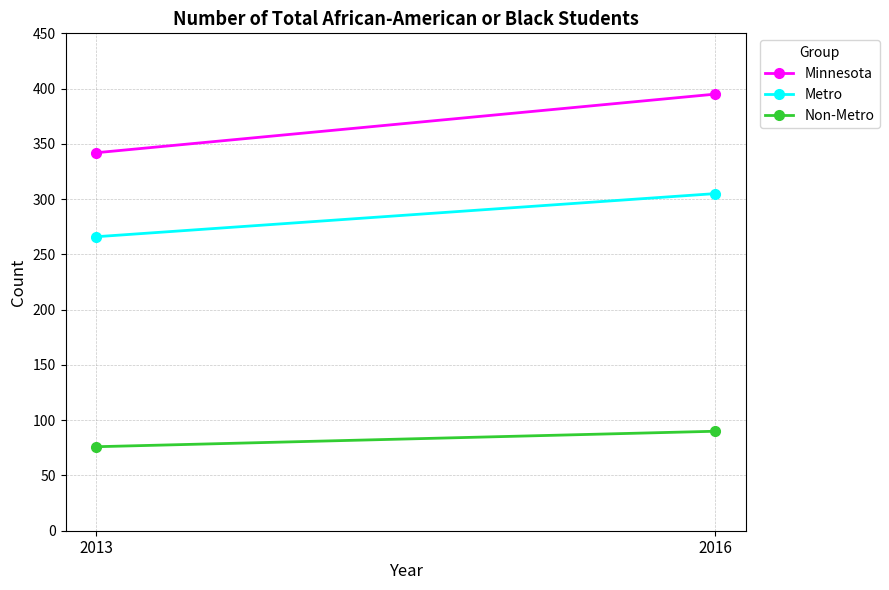

List the labels in order of Non-Metro value, smallest first.

2013, 2016